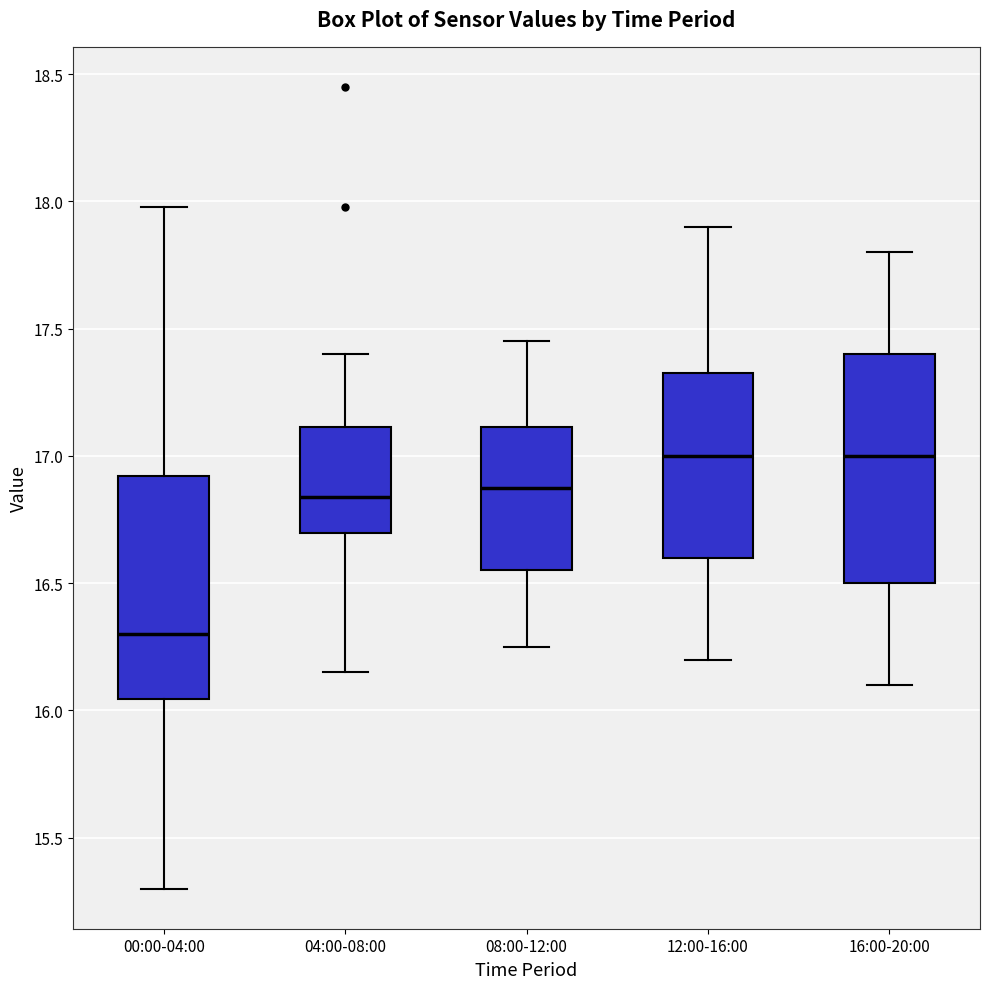

Reading left to right, read every box against the y-axis: the position of its median line, the range the box covers, and the ends of its whiskers. The values are not printed on the chart, so give them approximately, as read against the axis.

00:00-04:00: median 16.30, box 16.05 to 16.90, whiskers 15.30 to 18.00
04:00-08:00: median 16.85, box 16.70 to 17.10, whiskers 16.15 to 17.40
08:00-12:00: median 16.90, box 16.55 to 17.10, whiskers 16.25 to 17.45
12:00-16:00: median 17.00, box 16.60 to 17.35, whiskers 16.20 to 17.90
16:00-20:00: median 17.00, box 16.50 to 17.40, whiskers 16.10 to 17.80